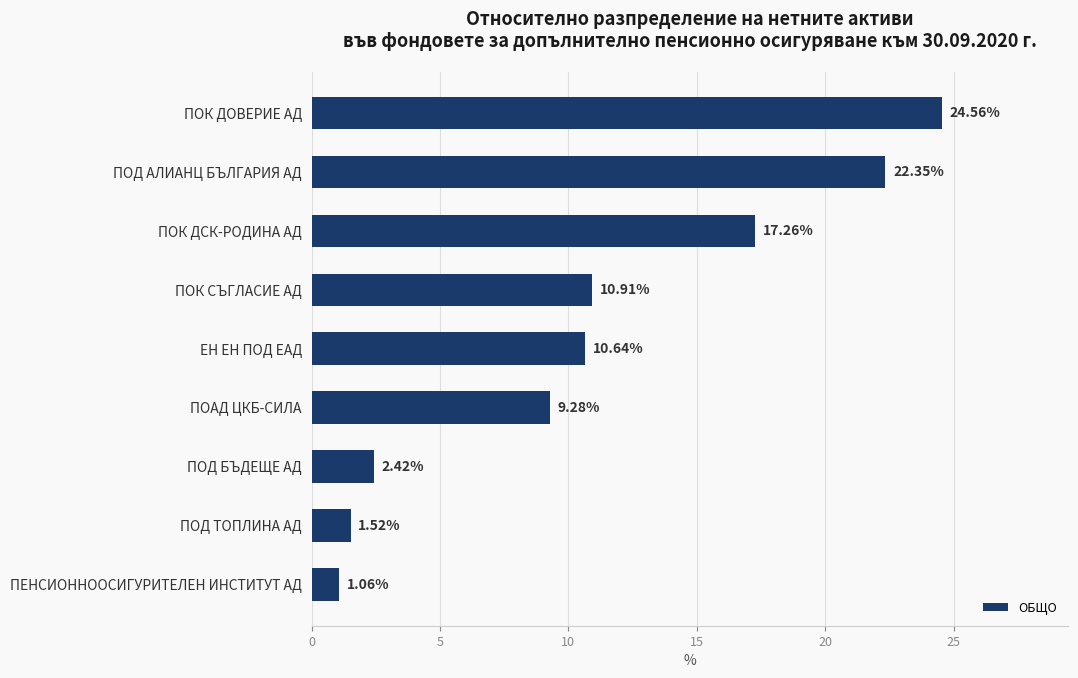

What is the average value?

11.1